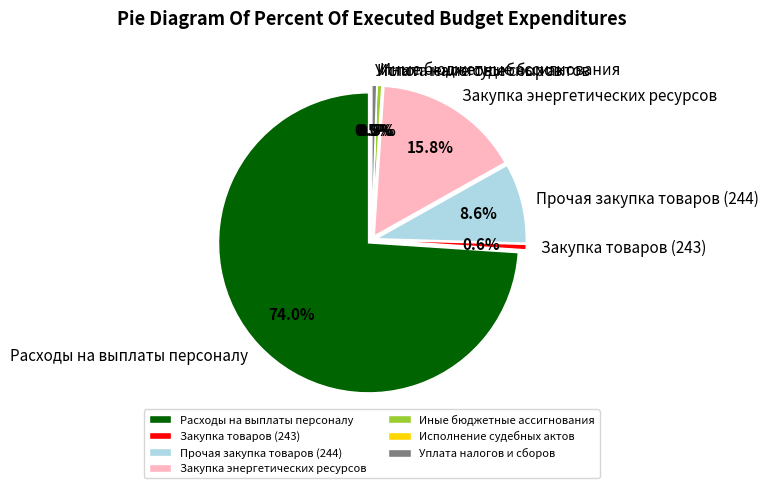

Combined, what portion of the pie is Уплата налогов и сборов and Иные бюджетные ассигнования?

1.0%